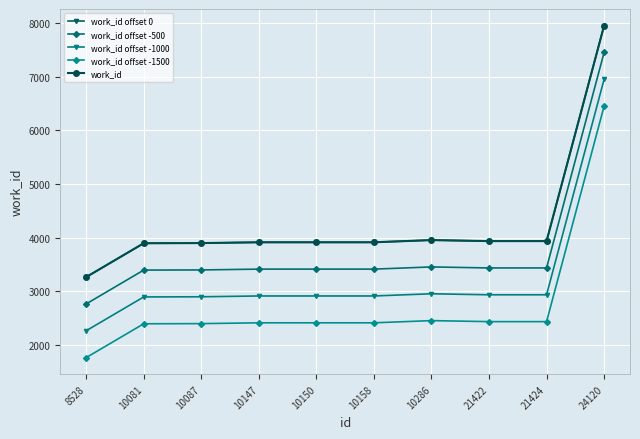

Which has a higher value, 8528 or 10081?

10081